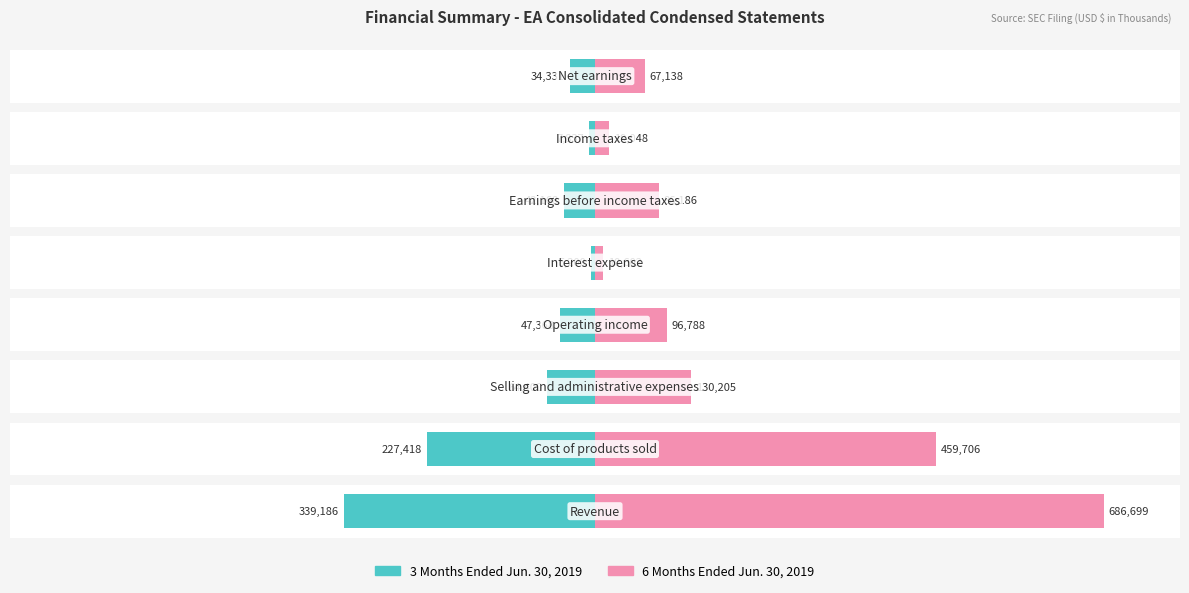

Between 3 and 2, which is larger?

3